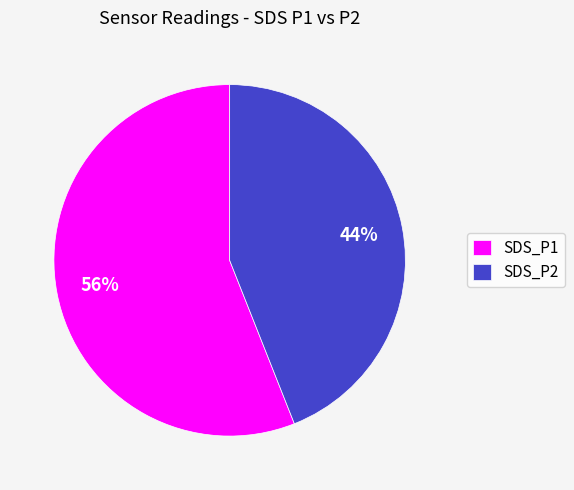

Between SDS_P2 and SDS_P1, which is larger?

SDS_P1